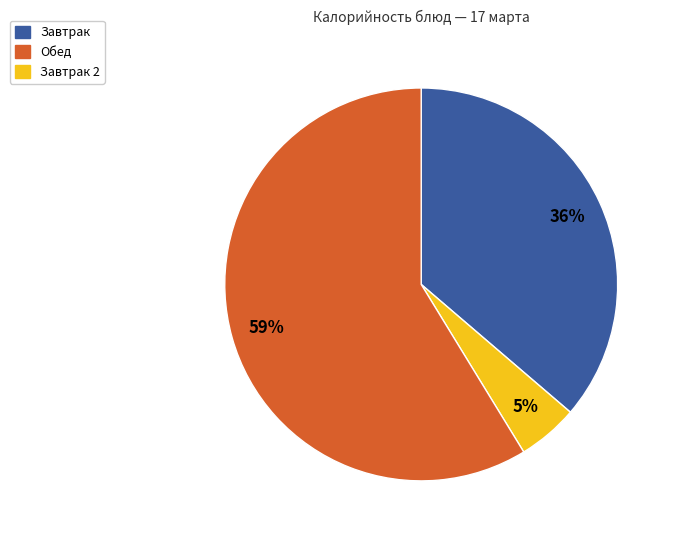

Is there any slice that represents more than half of the pie?

Yes